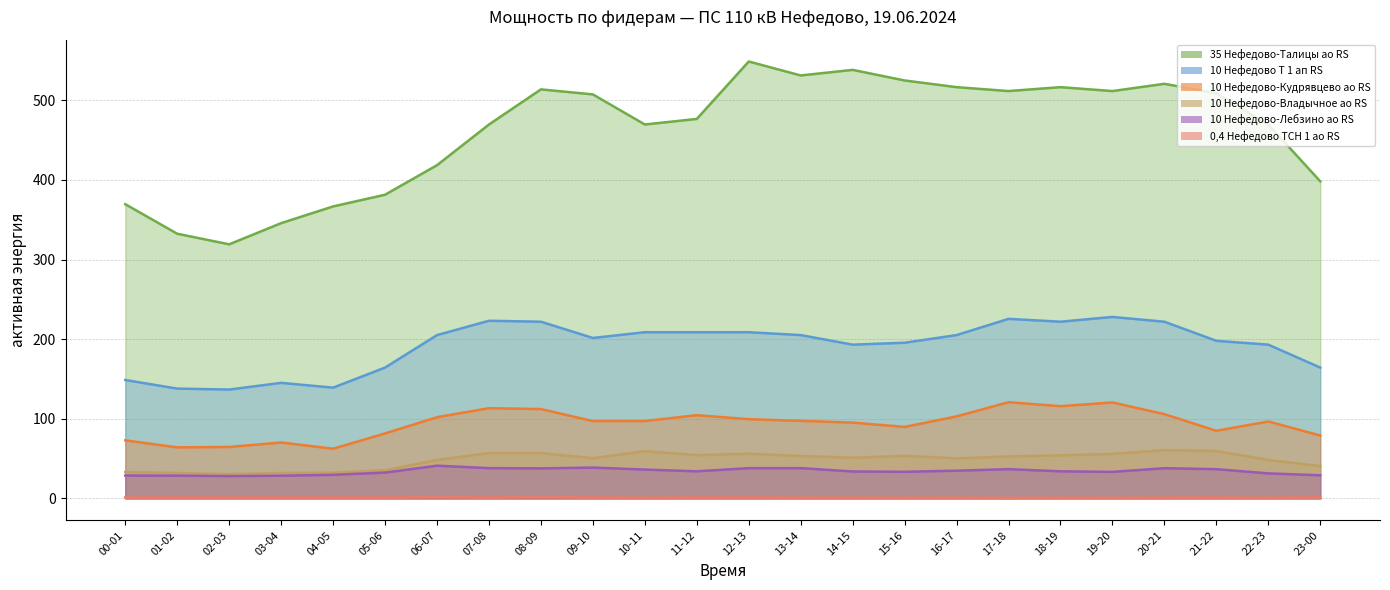

Reading left to right, what are all the values shown in this chart?

10 Нефедово Т 1 ап RS: 00-01=148.8	01-02=138.0	02-03=136.8	03-04=145.2	04-05=139.2	05-06=164.4	06-07=205.2	07-08=223.2	08-09=222.0	09-10=201.6	10-11=208.8	11-12=208.8	12-13=208.8	13-14=205.2	14-15=193.2	15-16=195.6	16-17=205.2	17-18=225.6	18-19=222.0	19-20=228.0	20-21=222.0	21-22=198.0	22-23=193.2	23-00=164.4
10 Нефедово-Кудрявцево ао RS: 00-01=73.0	01-02=64.2	02-03=64.7	03-04=70.3	04-05=62.5	05-06=81.7	06-07=102.1	07-08=113.4	08-09=112.3	09-10=97.2	10-11=97.3	11-12=104.6	12-13=99.6	13-14=97.5	14-15=95.3	15-16=89.9	16-17=103.1	17-18=120.9	18-19=115.9	19-20=120.6	20-21=105.9	21-22=85.0	22-23=96.7	23-00=79.1
35 Нефедово-Талицы ао RS: 00-01=369.6	01-02=332.5	02-03=319.2	03-04=345.8	04-05=366.8	05-06=381.5	06-07=418.6	07-08=469.7	08-09=513.8	09-10=507.5	10-11=469.7	11-12=476.7	12-13=548.8	13-14=531.3	14-15=538.3	15-16=525.0	16-17=516.6	17-18=511.7	18-19=516.6	19-20=511.7	20-21=520.8	21-22=508.9	22-23=469.7	23-00=398.3
10 Нефедово-Владычное ао RS: 00-01=33.2	01-02=32.0	02-03=30.6	03-04=32.0	04-05=32.4	05-06=35.4	06-07=48.4	07-08=57.0	08-09=57.0	09-10=50.6	10-11=59.4	11-12=54.4	12-13=56.2	13-14=53.4	14-15=51.2	15-16=53.6	16-17=50.4	17-18=52.8	18-19=54.2	19-20=56.0	20-21=60.8	21-22=59.6	22-23=48.4	23-00=40.6
10 Нефедово-Лебзино ао RS: 00-01=28.8	01-02=28.7	02-03=28.1	03-04=28.6	04-05=29.7	05-06=32.5	06-07=41.2	07-08=38.1	08-09=37.8	09-10=38.8	10-11=36.3	11-12=34.1	12-13=38.1	13-14=38.1	14-15=33.9	15-16=33.5	16-17=34.9	17-18=36.8	18-19=34.1	19-20=33.4	20-21=38.0	21-22=36.8	22-23=31.5	23-00=29.1
0,4 Нефедово ТСН 1 ао RS: 00-01=1.2	01-02=1.3	02-03=1.2	03-04=1.3	04-05=1.3	05-06=1.3	06-07=1.8	07-08=1.4	08-09=1.8	09-10=1.4	10-11=1.0	11-12=1.3	12-13=1.4	13-14=1.1	14-15=1.1	15-16=1.0	16-17=1.1	17-18=0.8	18-19=1.0	19-20=0.9	20-21=1.1	21-22=1.3	22-23=1.0	23-00=1.5